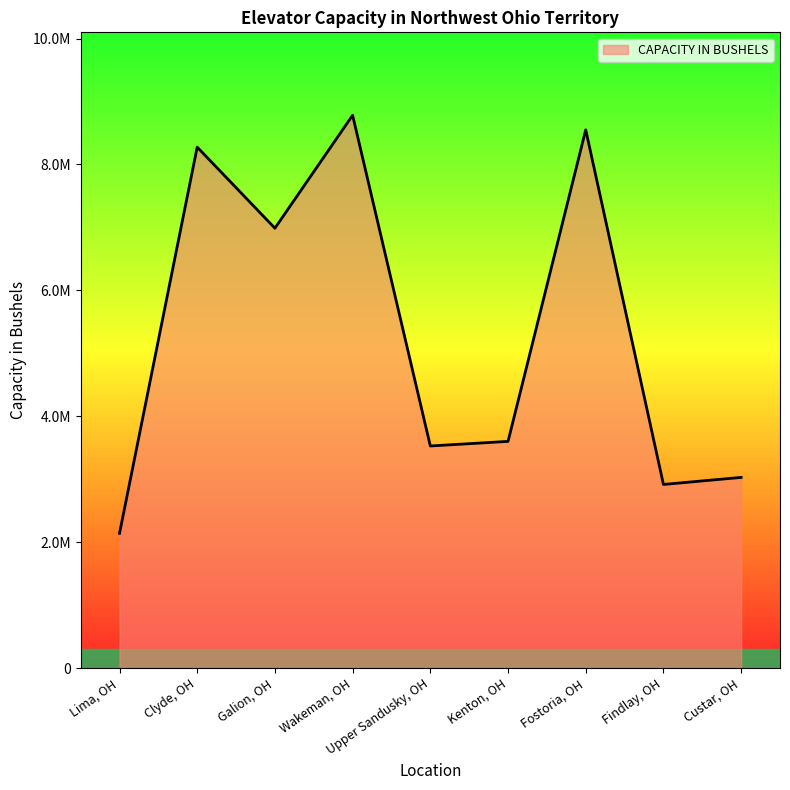

Does the chart have visible grid lines?

No